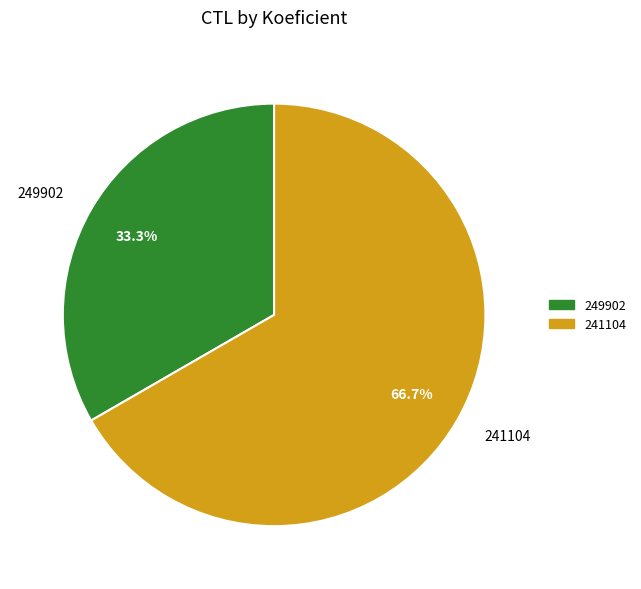

Which category has the biggest portion of the pie?

241104